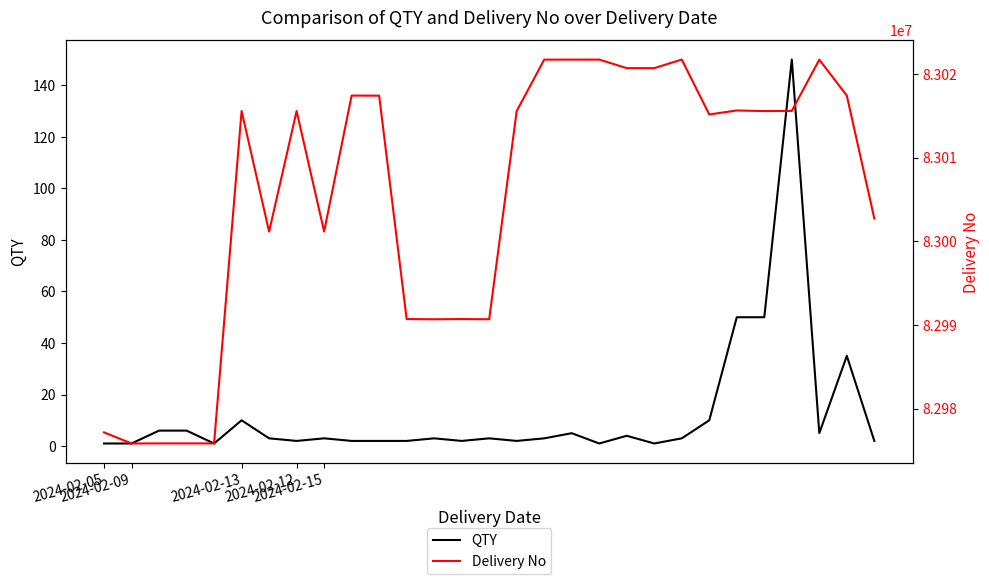

What is the value of the Delivery No point at the 15th from the left?

82990677